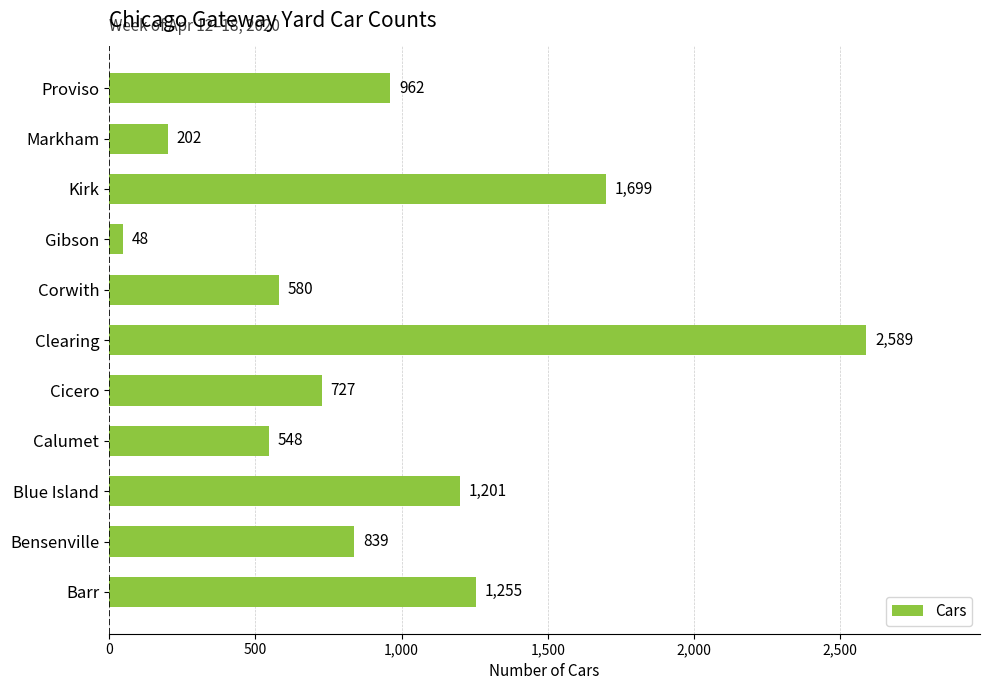

What is the smallest value displayed?

48